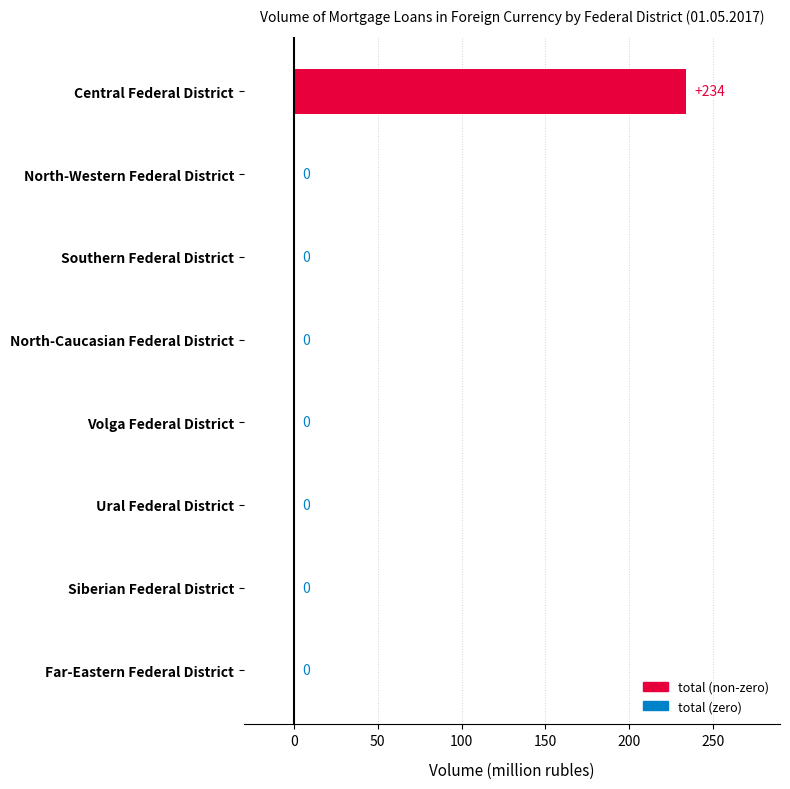

How many data points are above 0?

1